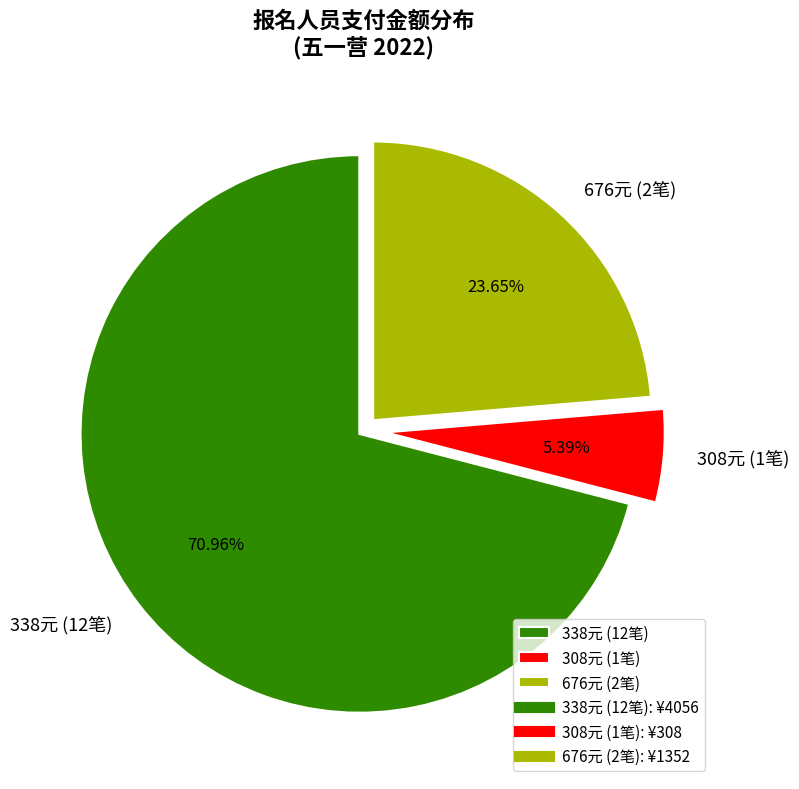

Is there a majority slice in this chart?

Yes